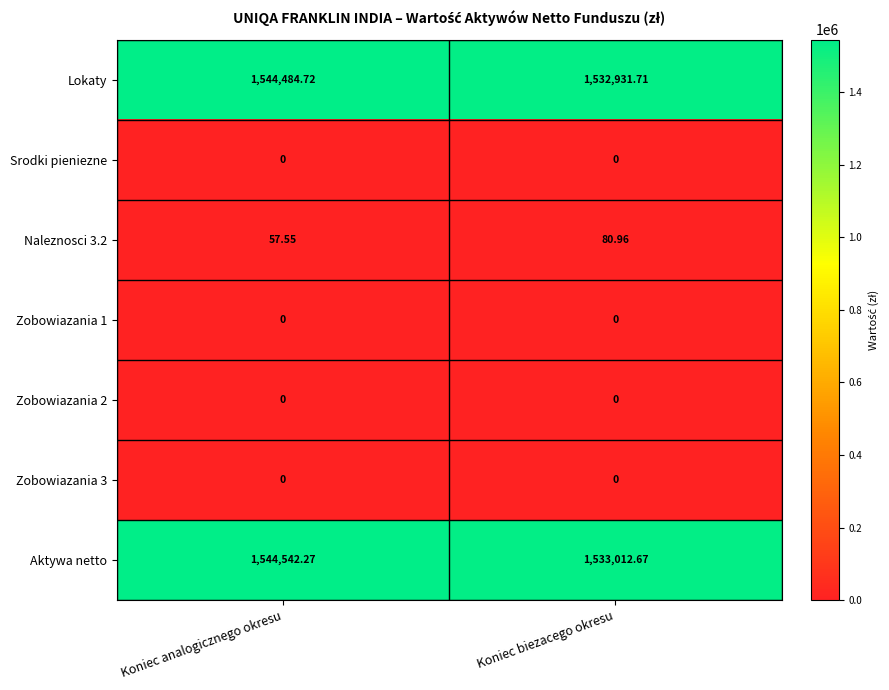

Where is Naleznosci 3.2 nearest to the value 69?

Koniec analogicznego okresu